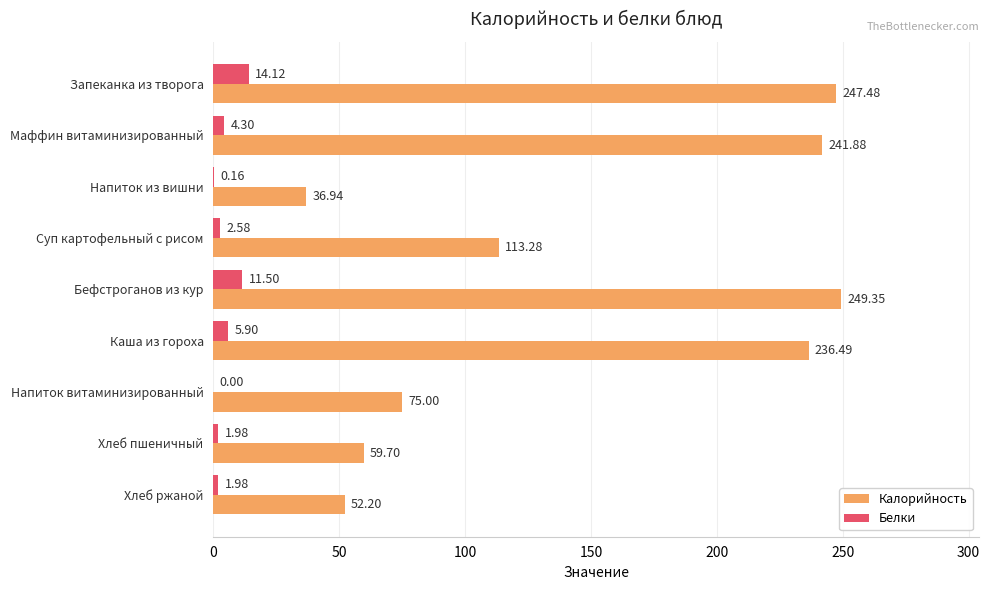

Which series changed the most between Маффин витаминизированный and Каша из гороха?

Калорийность